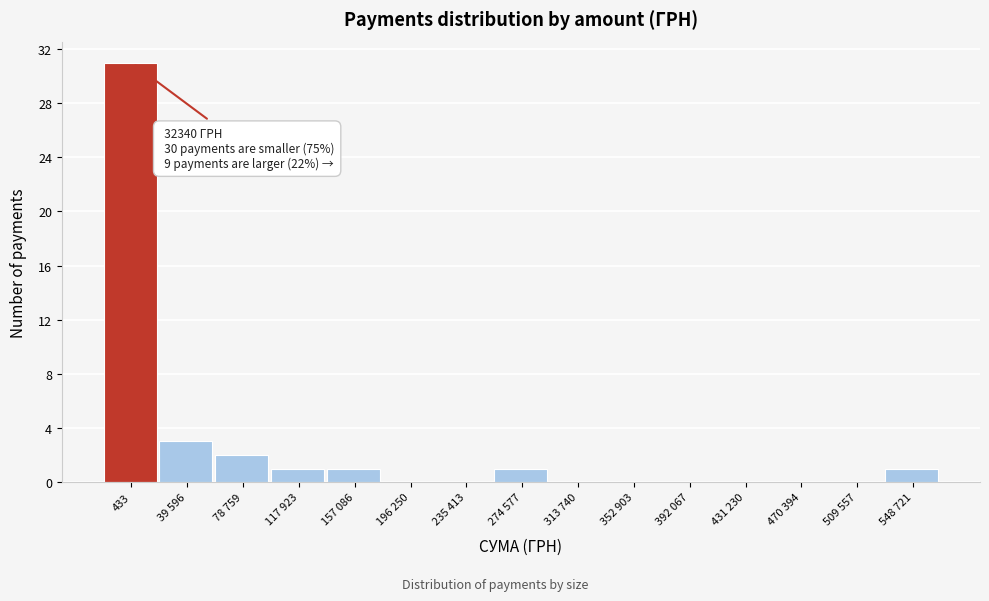

Reading left to right, transcribe all the data shown in this chart.

433=31	39 596=3	78 759=2	117 923=1	157 086=1	196 250=0	235 413=0	274 577=1	313 740=0	352 903=0	392 067=0	431 230=0	470 394=0	509 557=0	548 721=1